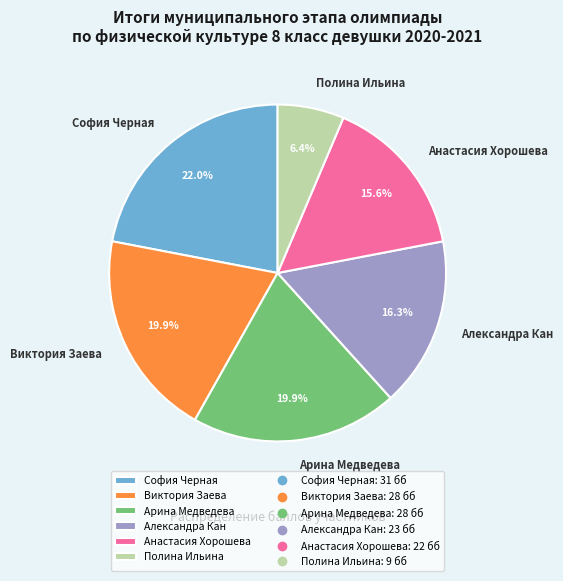

The Анастасия Хорошева slice represents 16% of the pie. True or false?

True